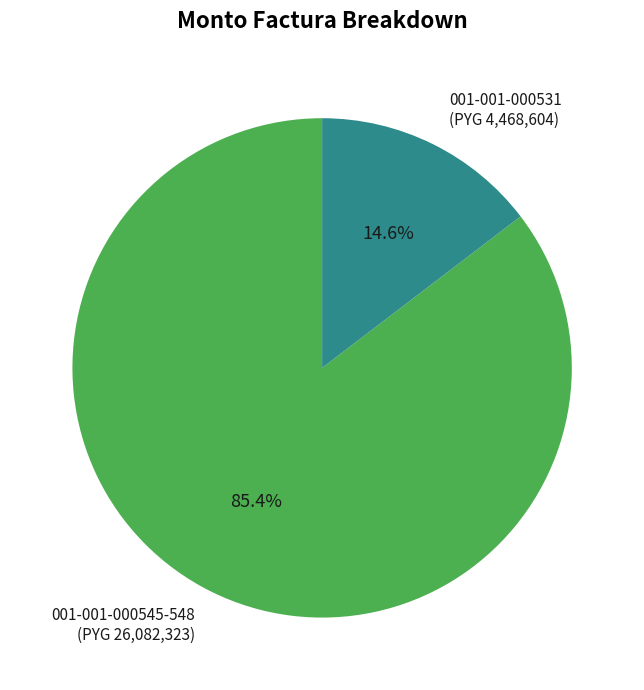

True or false: 001-001-000545-548 accounts for 78% of the total.

False